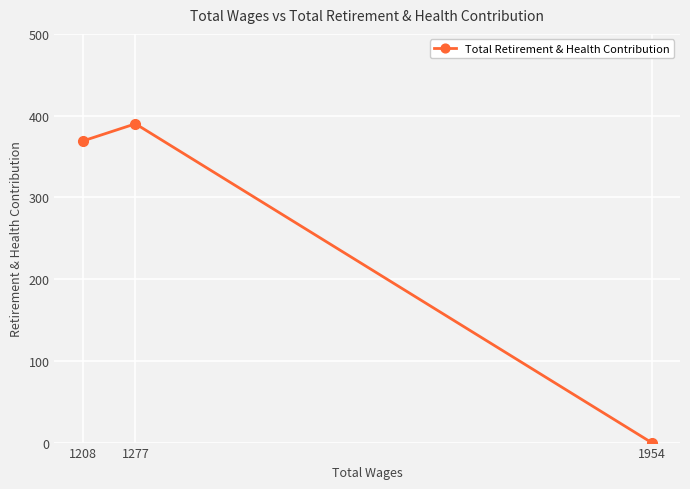

Rank the categories by value from highest to lowest.

1277, 1208, 1954